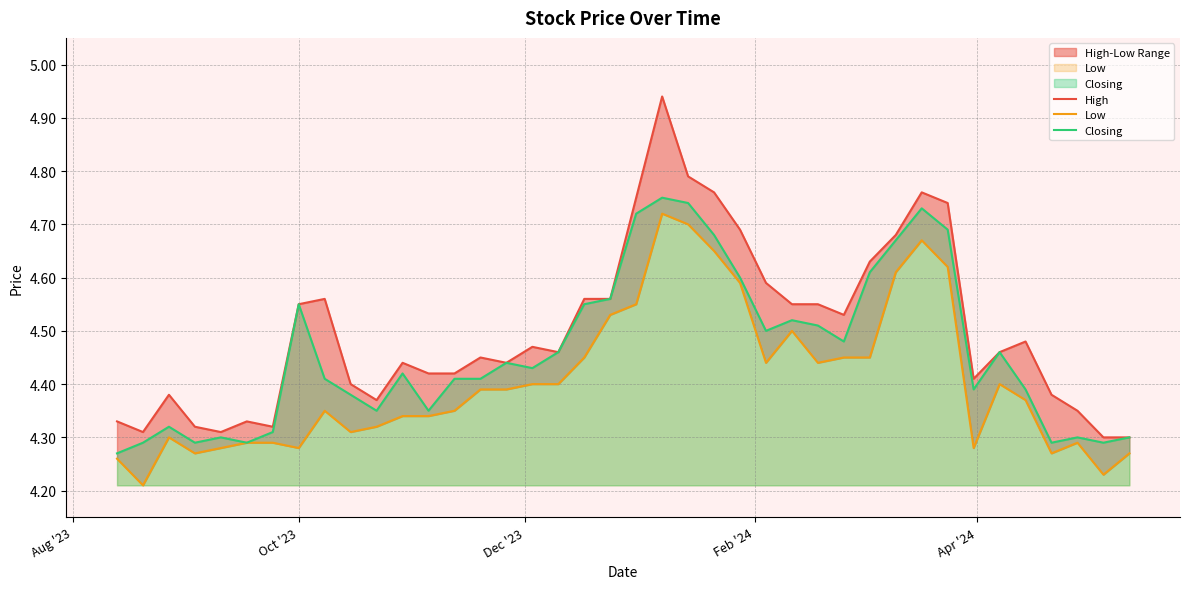

Reading left to right, what are all the values shown in this chart?

High: 4.3	4.3	4.4	4.3	4.3	4.3	4.3	4.5	4.6	4.4	4.4	4.4	4.4	4.4	4.5	4.4	4.5	4.5	4.6	4.6	4.8	4.9	4.8	4.8	4.7	4.6	4.5	4.5	4.5	4.6	4.7	4.8	4.7	4.4	4.5	4.5	4.4	4.3	4.3	4.3
Low: 4.3	4.2	4.3	4.3	4.3	4.3	4.3	4.3	4.3	4.3	4.3	4.3	4.3	4.3	4.4	4.4	4.4	4.4	4.5	4.5	4.5	4.7	4.7	4.7	4.6	4.4	4.5	4.4	4.5	4.5	4.6	4.7	4.6	4.3	4.4	4.4	4.3	4.3	4.2	4.3
Closing: 4.3	4.3	4.3	4.3	4.3	4.3	4.3	4.5	4.4	4.4	4.3	4.4	4.3	4.4	4.4	4.4	4.4	4.5	4.5	4.6	4.7	4.8	4.7	4.7	4.6	4.5	4.5	4.5	4.5	4.6	4.7	4.7	4.7	4.4	4.5	4.4	4.3	4.3	4.3	4.3